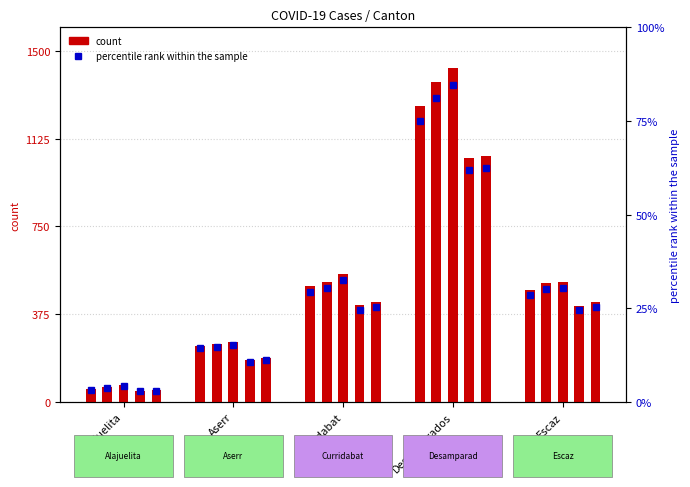

How many data points does each series have?

5